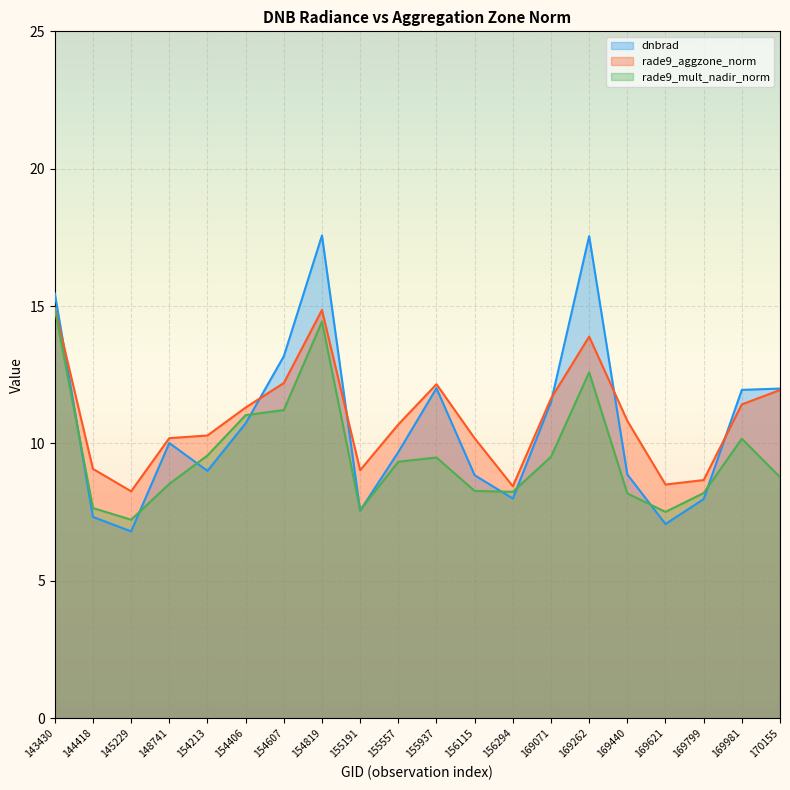

How many series are shown in this chart?

3